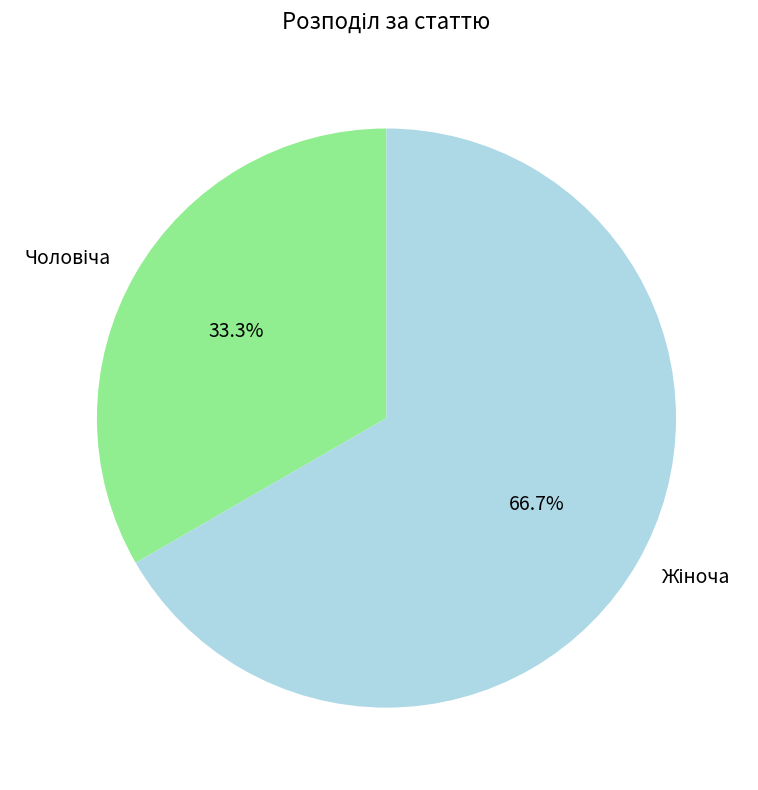

Is there any slice that represents more than half of the pie?

Yes